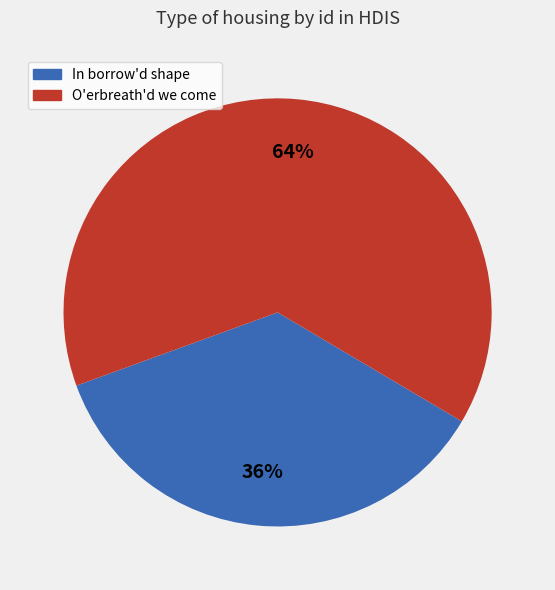

To the nearest percent, what is the difference between the largest and smallest slice percentages?

28%